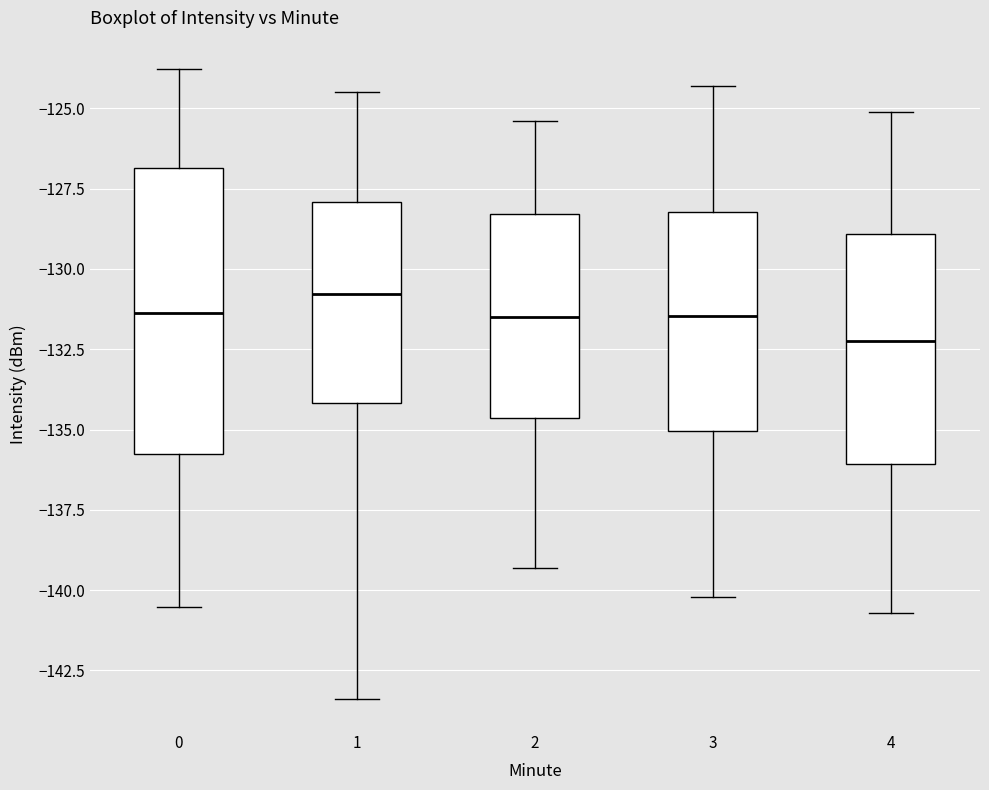

Which box has the lowest median line?

4